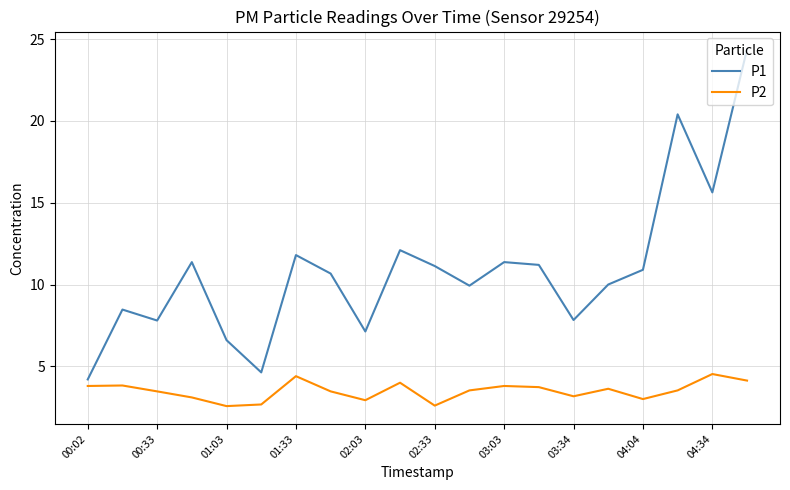

What is the greatest value displayed?

24.4